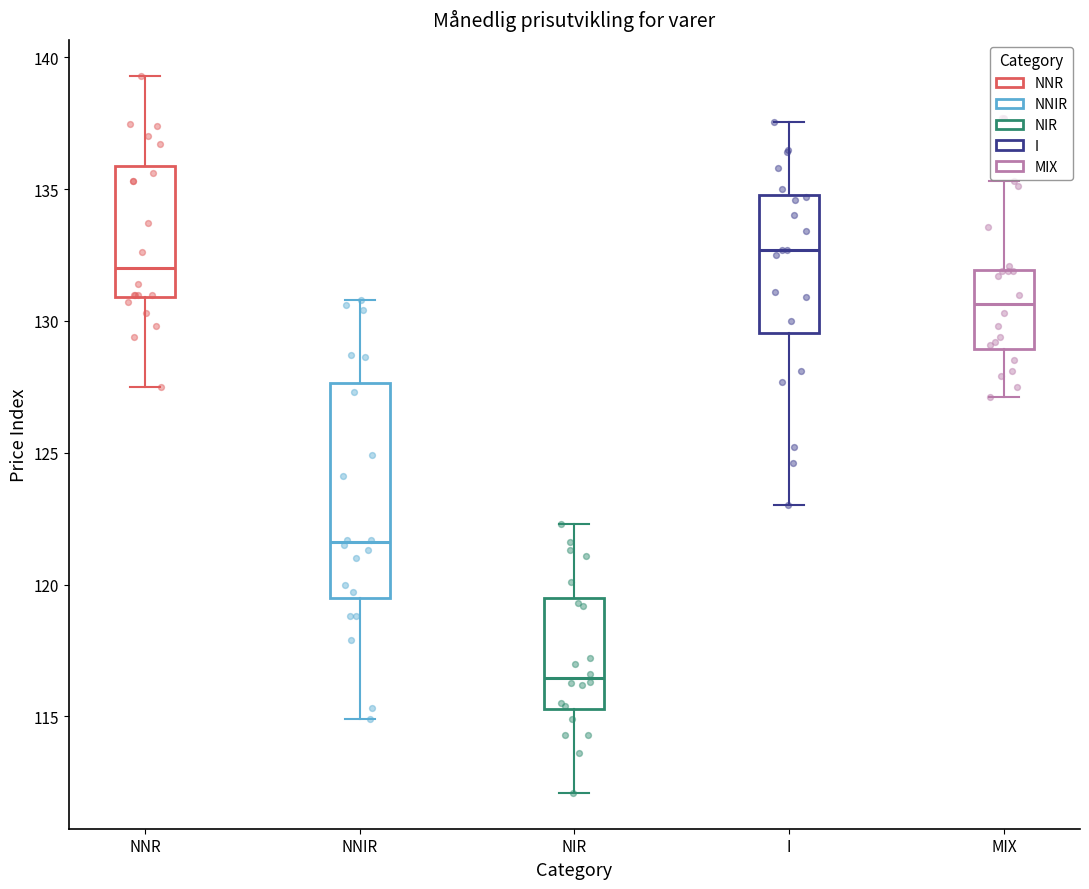

Where does the lower whisker of the box for NNR end on the y-axis? The values are not printed on the chart, so give them approximately, as read against the axis.

127.5